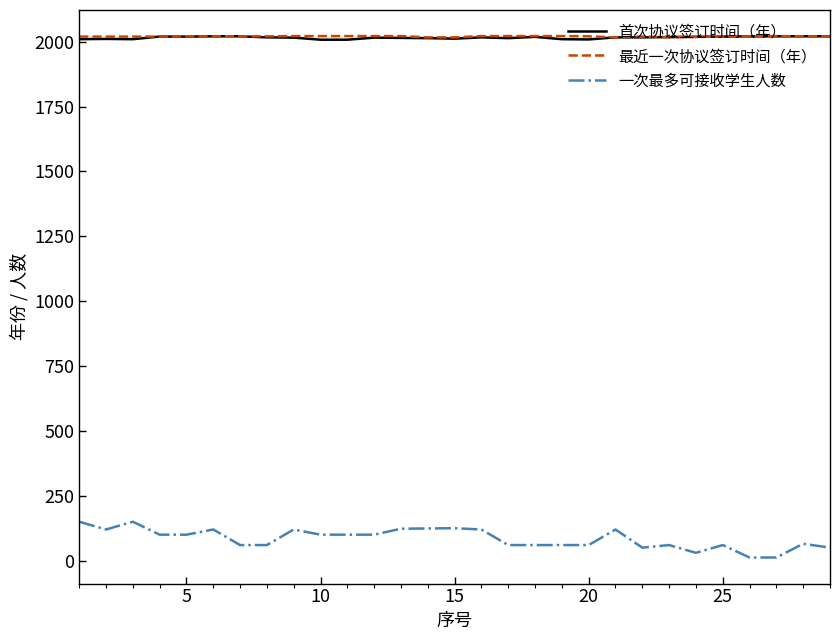

What is the maximum value shown in the chart?

2022